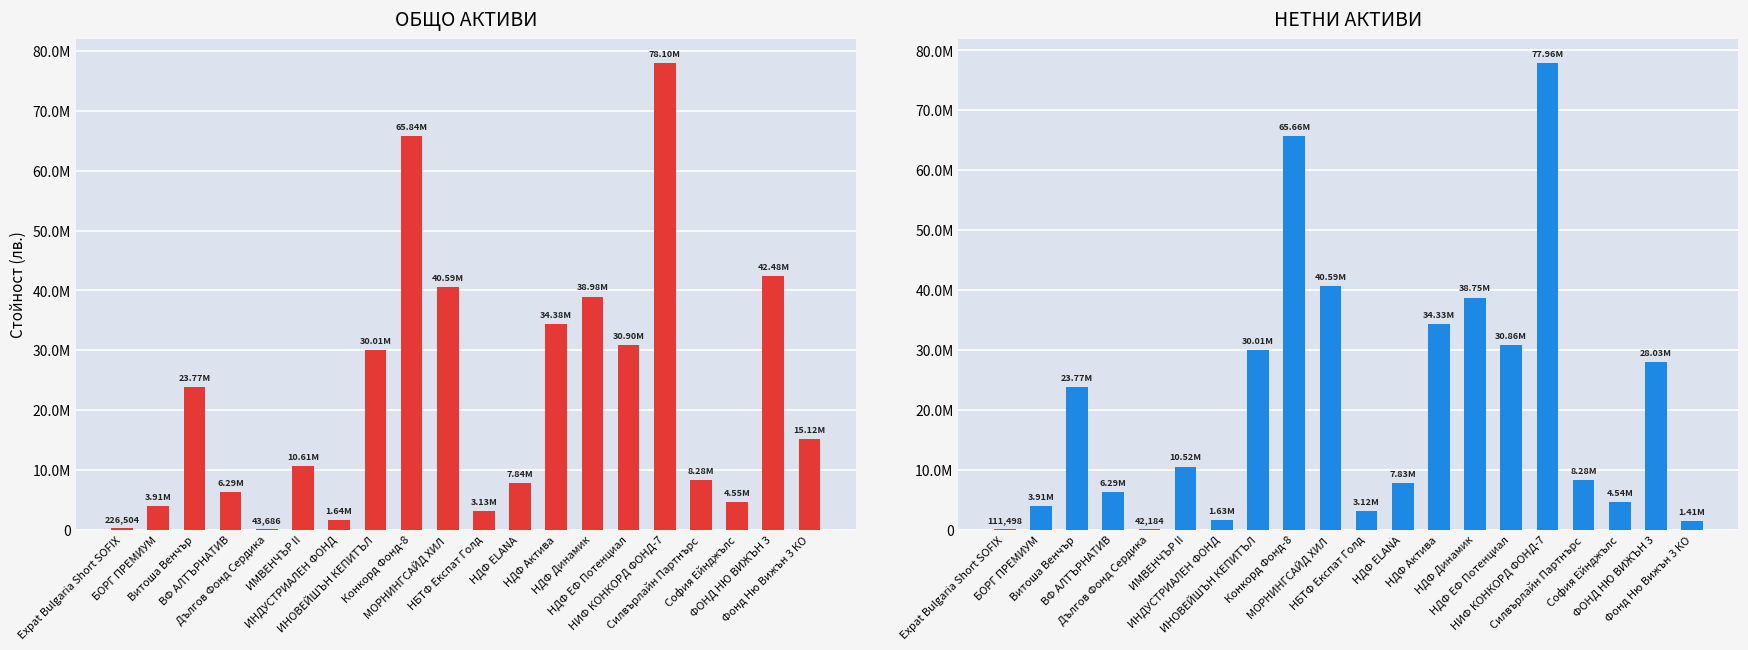

What are all the series names shown in the legend?

ОБЩО АКТИВИ, НЕТНИ АКТИВИ